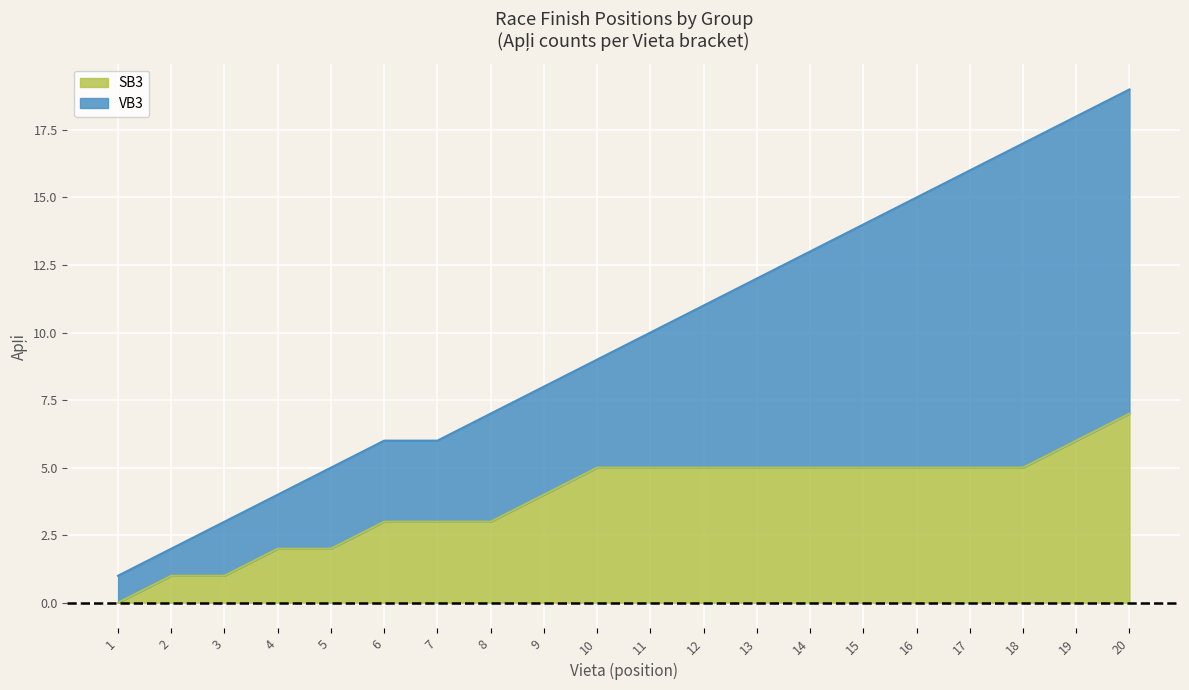

Approximately how many times larger is the value at 13 compared to 11?

1.2